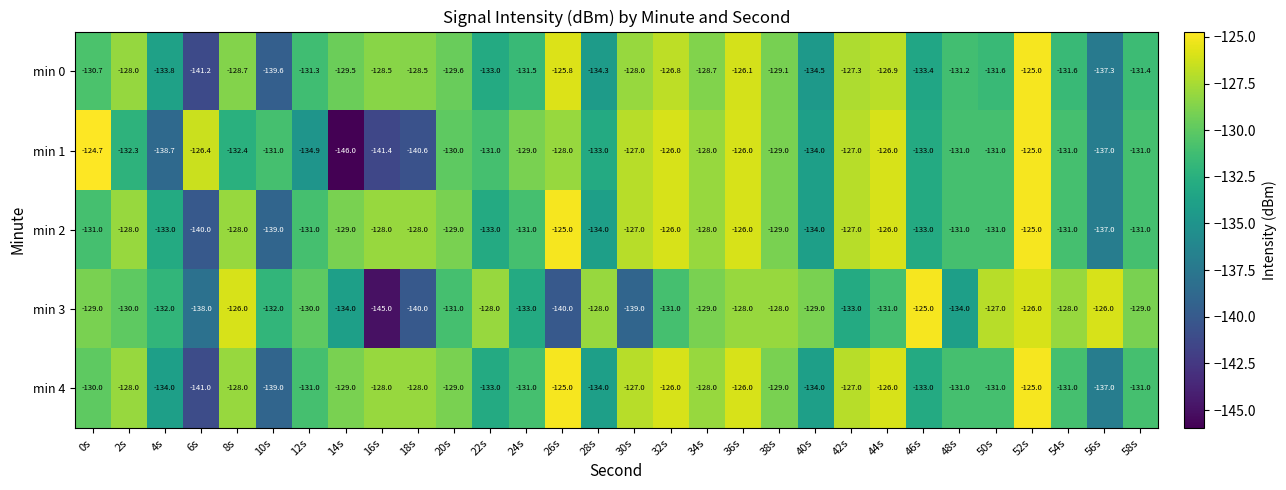

What is the difference between the maximum and minimum values in the min 1 series?

21.3